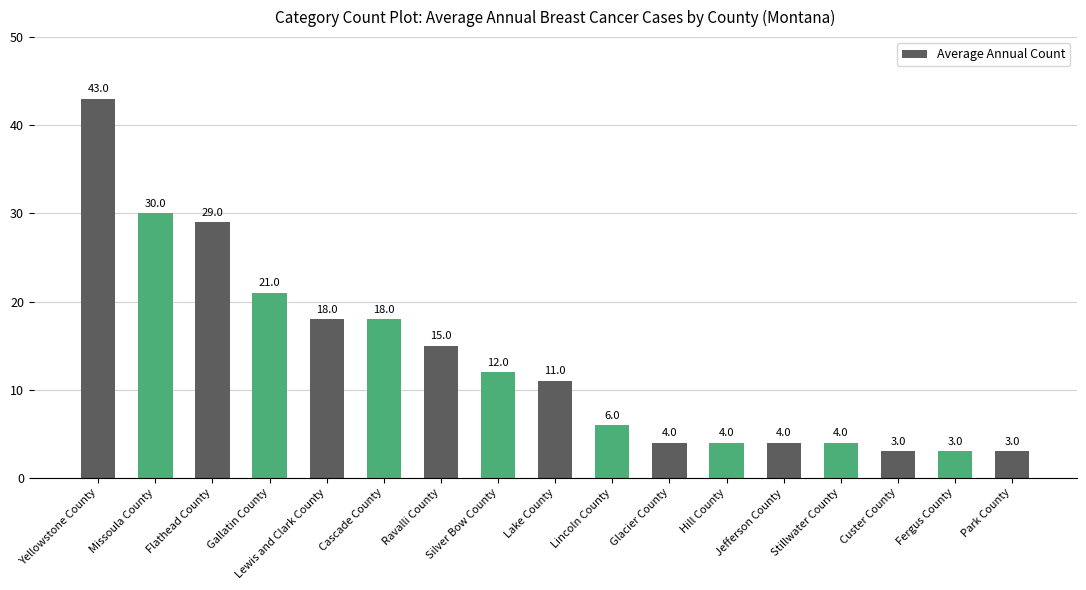

The value at Fergus County is 3. True or false?

True